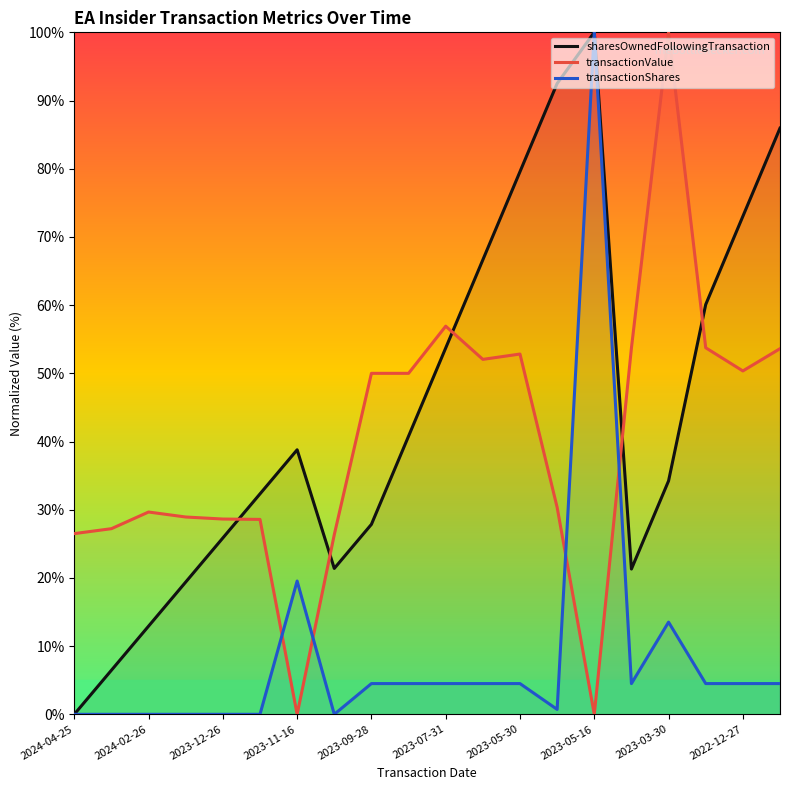

Count the number of data series in this chart.

3